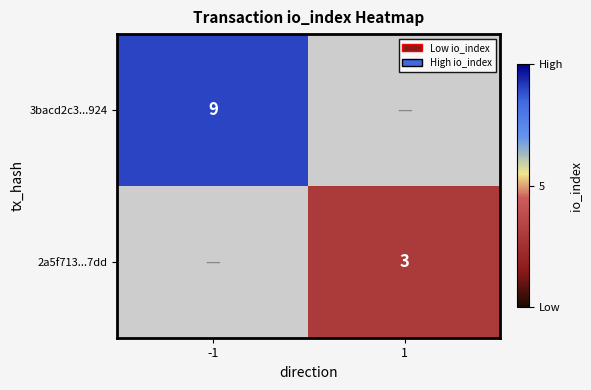

Is the value of 3bacd2c3...924 at -1 greater than the value of 2a5f713...7dd at 1?

Yes